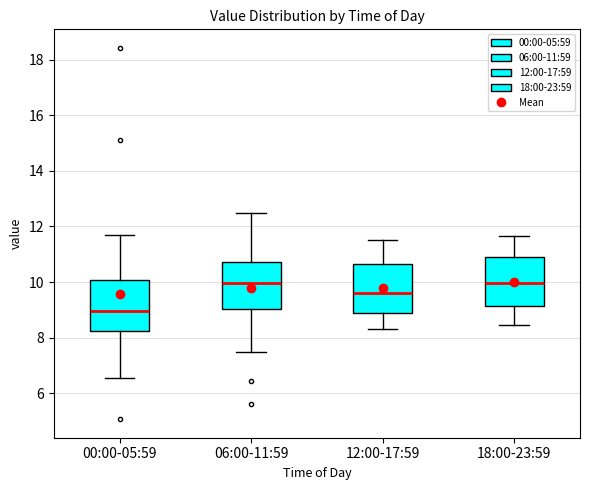

Reading left to right, transcribe this box plot: for each box, give where its median line is, the range the box spans, and where its two whiskers end, as read against the y-axis. The values are not printed on the chart, so give them approximately, as read against the axis.

00:00-05:59: median 9.0, box 8.2 to 10.0, whiskers 6.6 to 11.6
06:00-11:59: median 10.0, box 9.0 to 10.8, whiskers 7.4 to 12.6
12:00-17:59: median 9.6, box 8.8 to 10.6, whiskers 8.4 to 11.6
18:00-23:59: median 10.0, box 9.2 to 10.8, whiskers 8.4 to 11.6